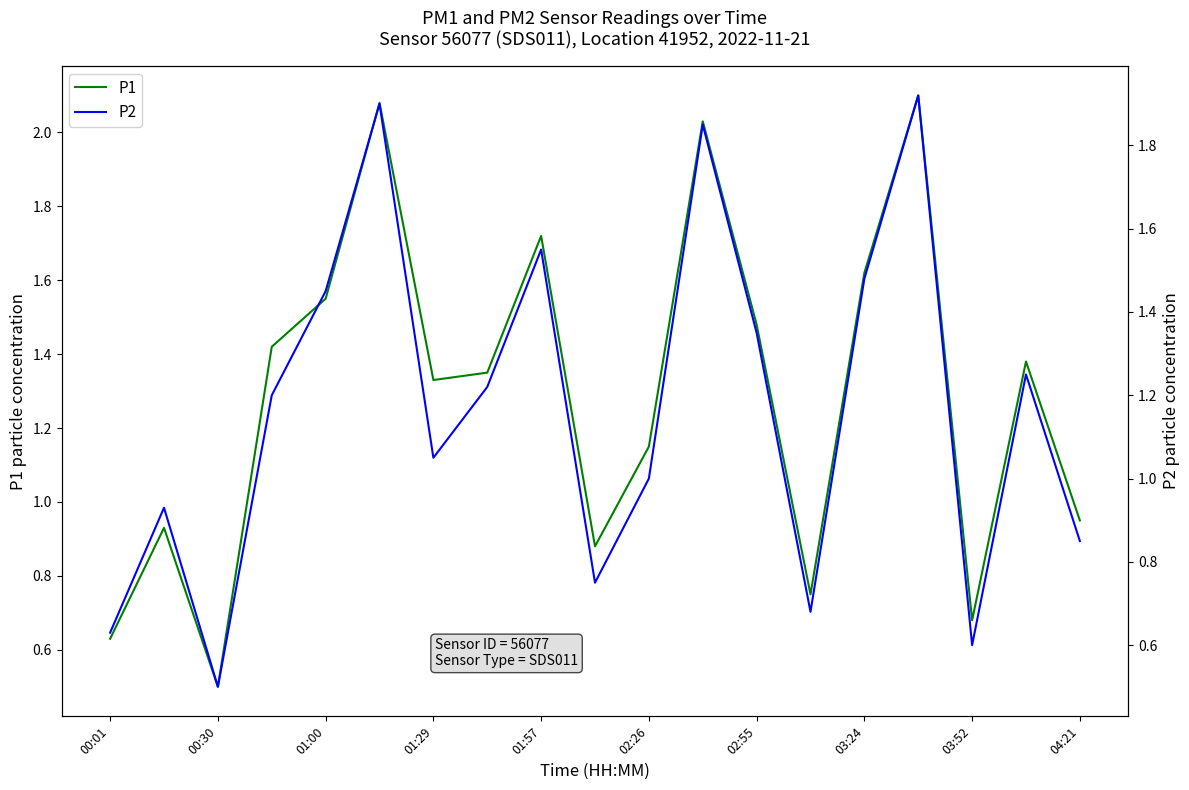

True or false: P1 has more than 2 interior local peaks.

True